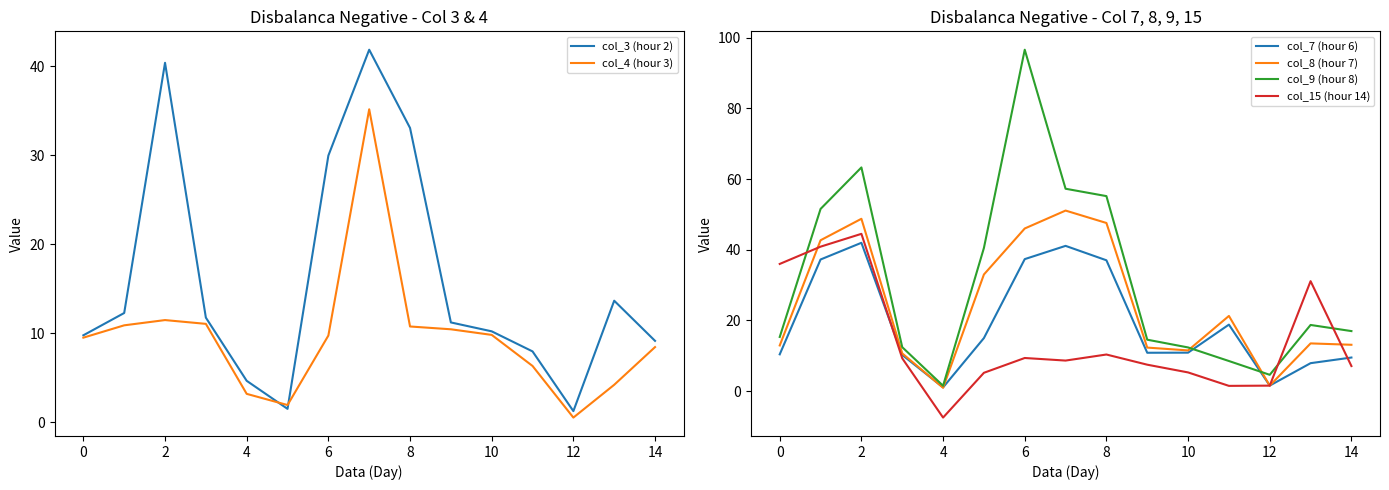

What is the highest value of the col_8 (hour 7) series?

51.1